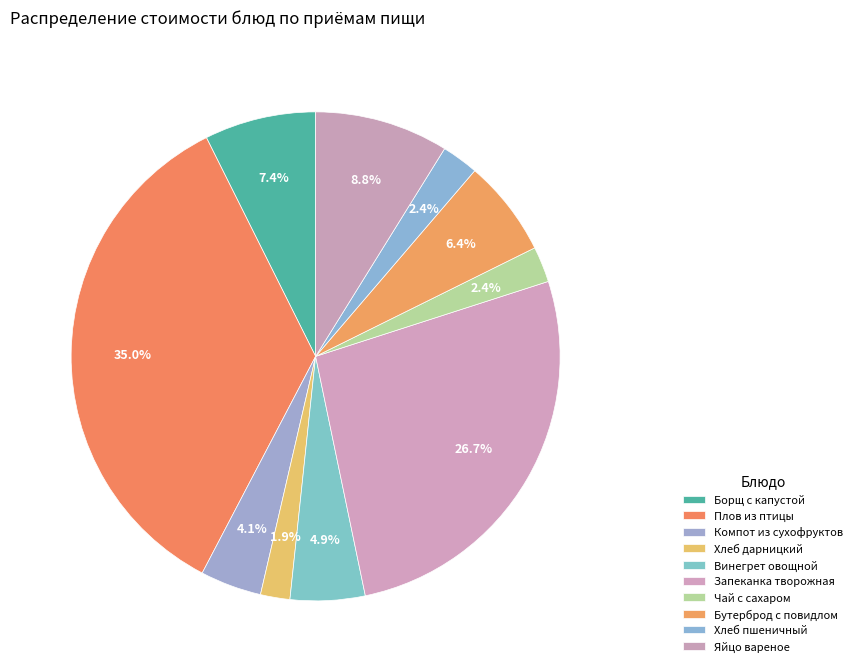

What is the smallest slice in the pie chart?

Хлеб дарницкий